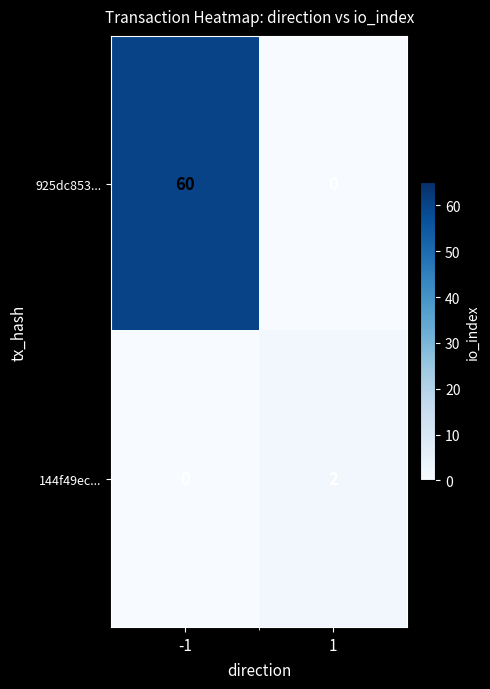

What is the total value across all series at -1?

60